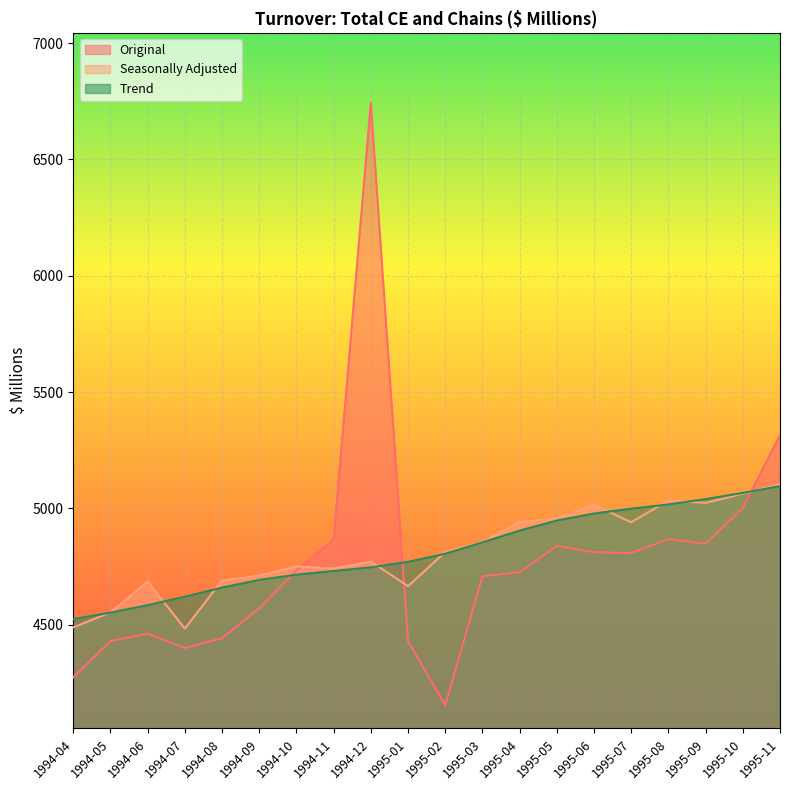

Which category has the highest value across all series?

1994-12